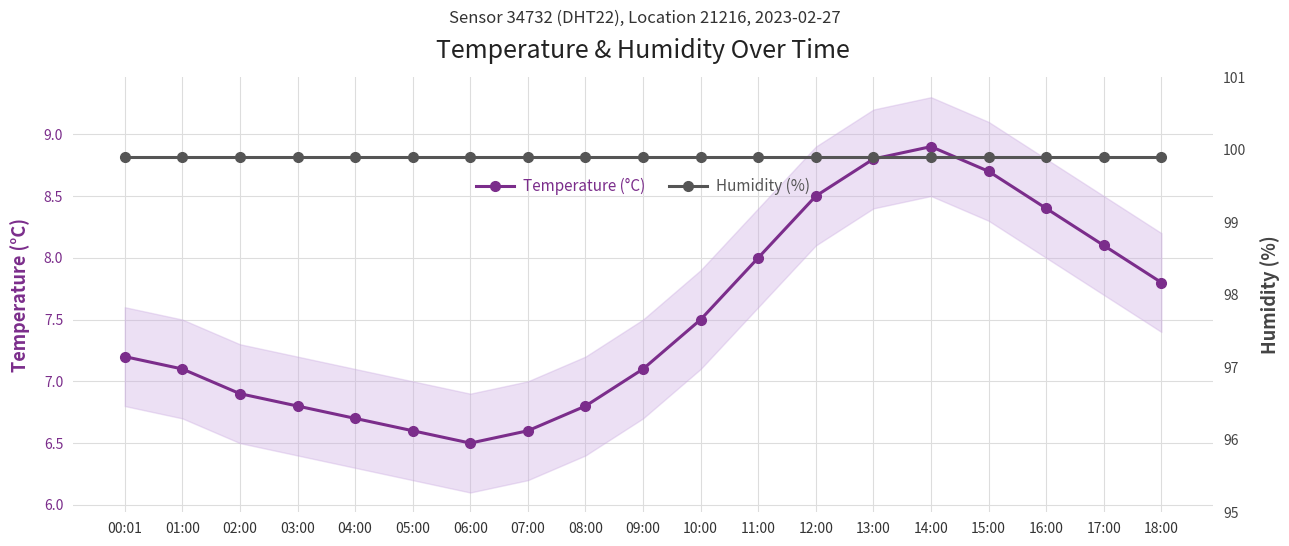

Where is the first local maximum for Temperature (°C)?

14:00